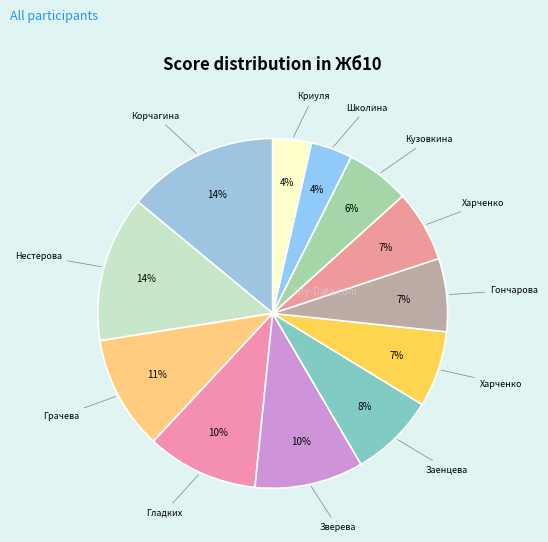

What is the smallest slice in the pie chart?

Криуля Анна